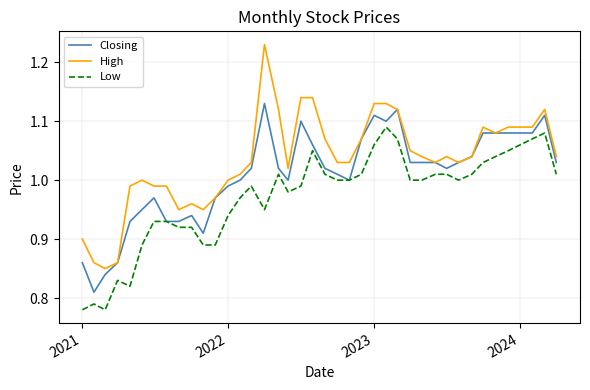

True or false: Low and High cross at least once.

False